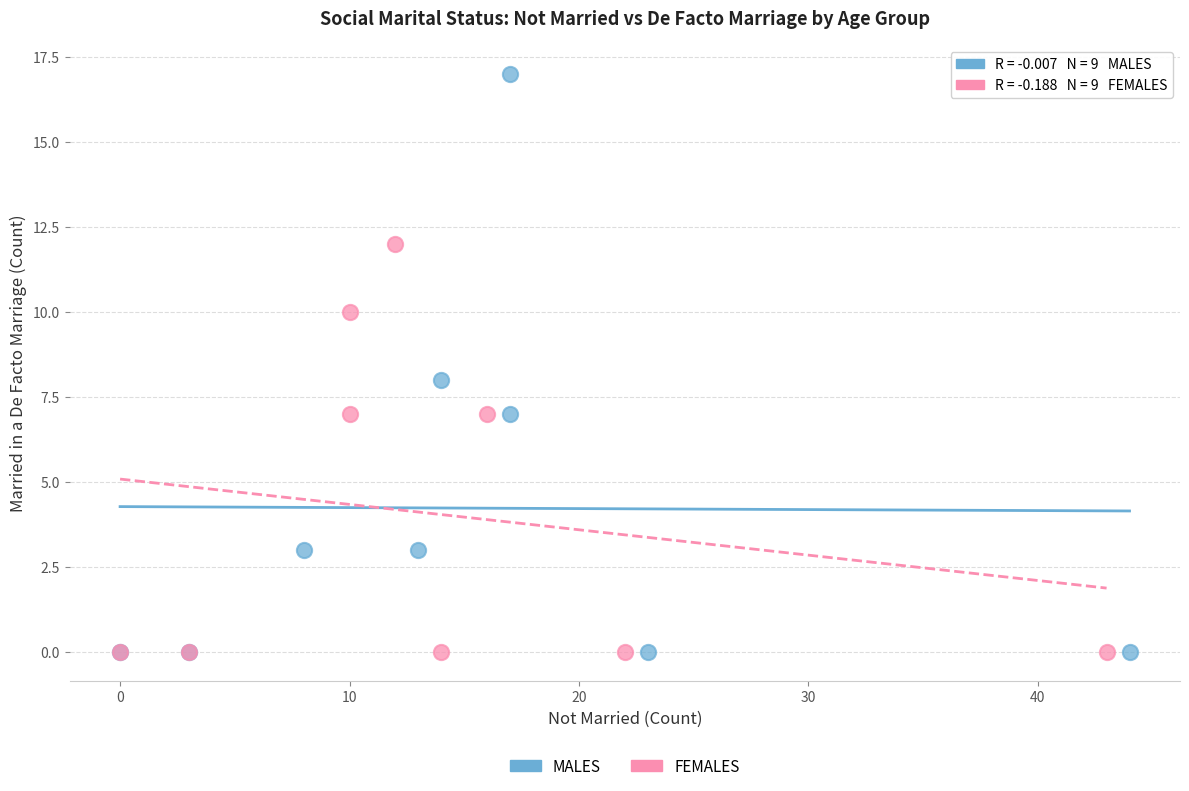

Which series has the widest spread of Y values?

MALES